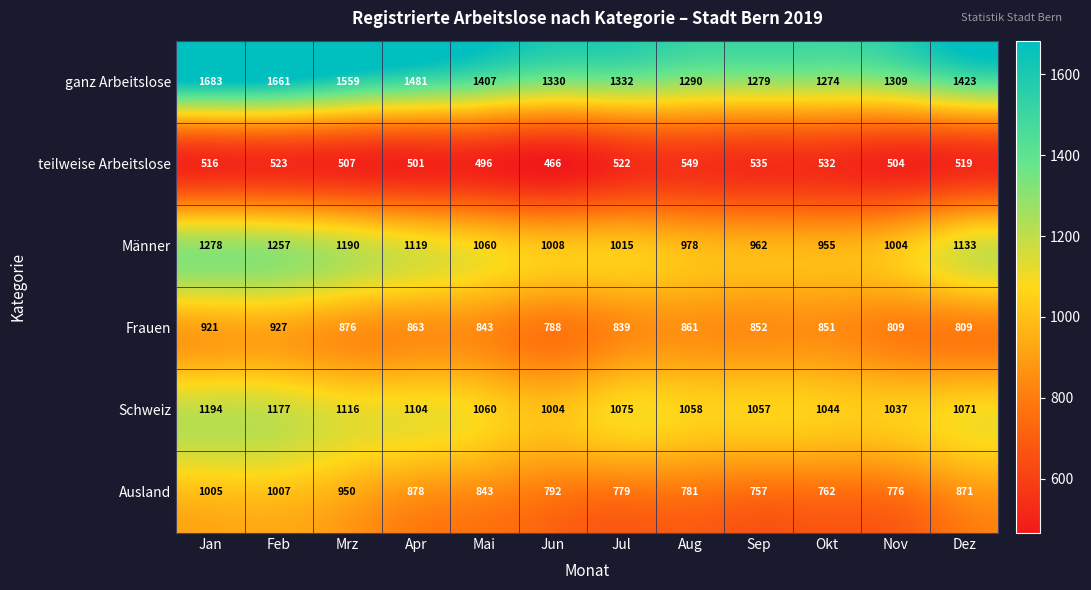

The Ausland series shows 288 at Dez. True or false?

False